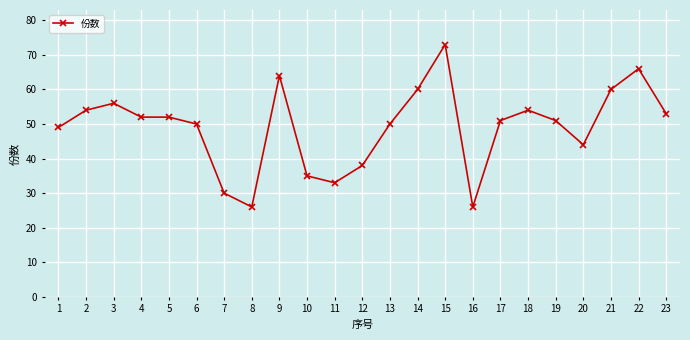

What is the change in value from 7 to 11?

+3